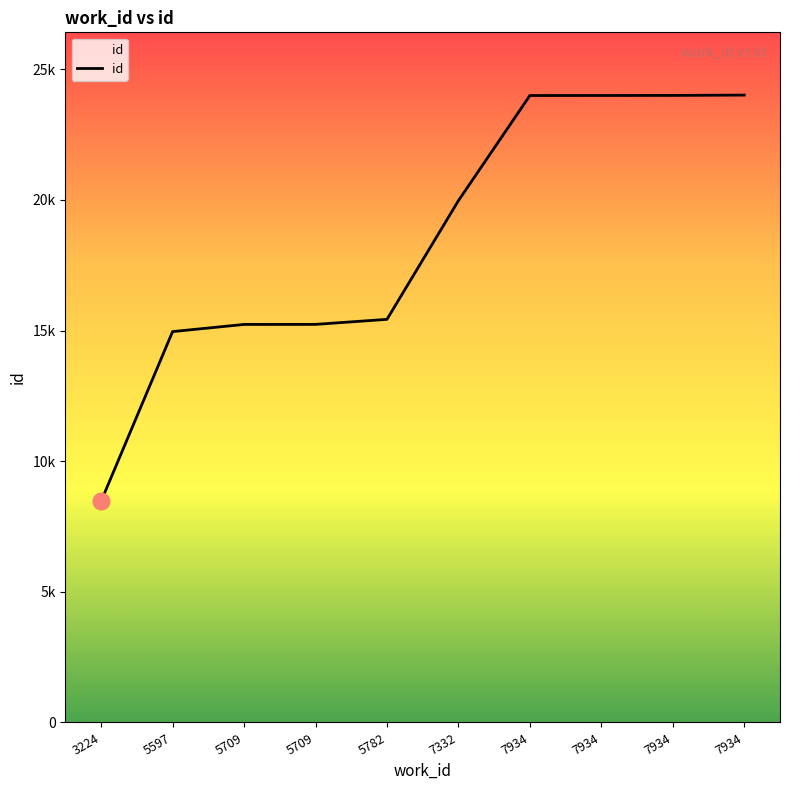

What is the approximate value at 5709, to the nearest 50?

15250